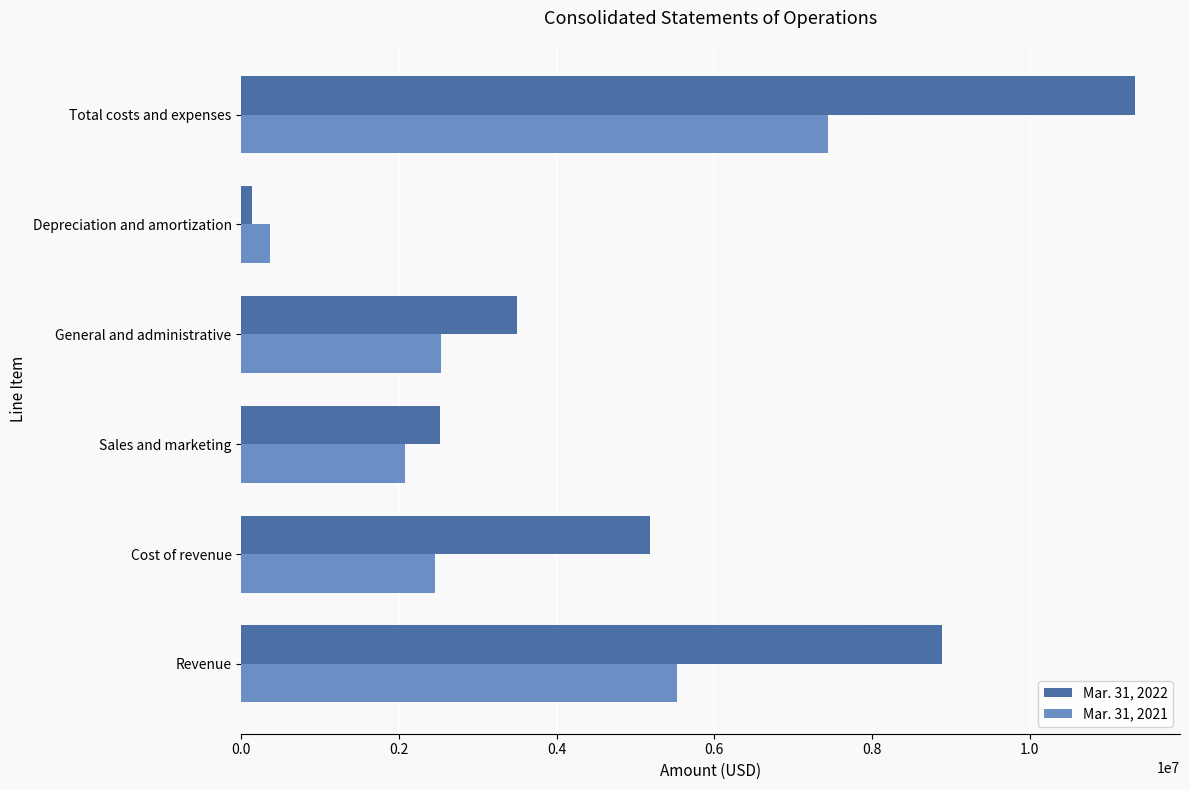

What is the difference between the maximum and minimum values in the Mar. 31, 2021 series?

7071255